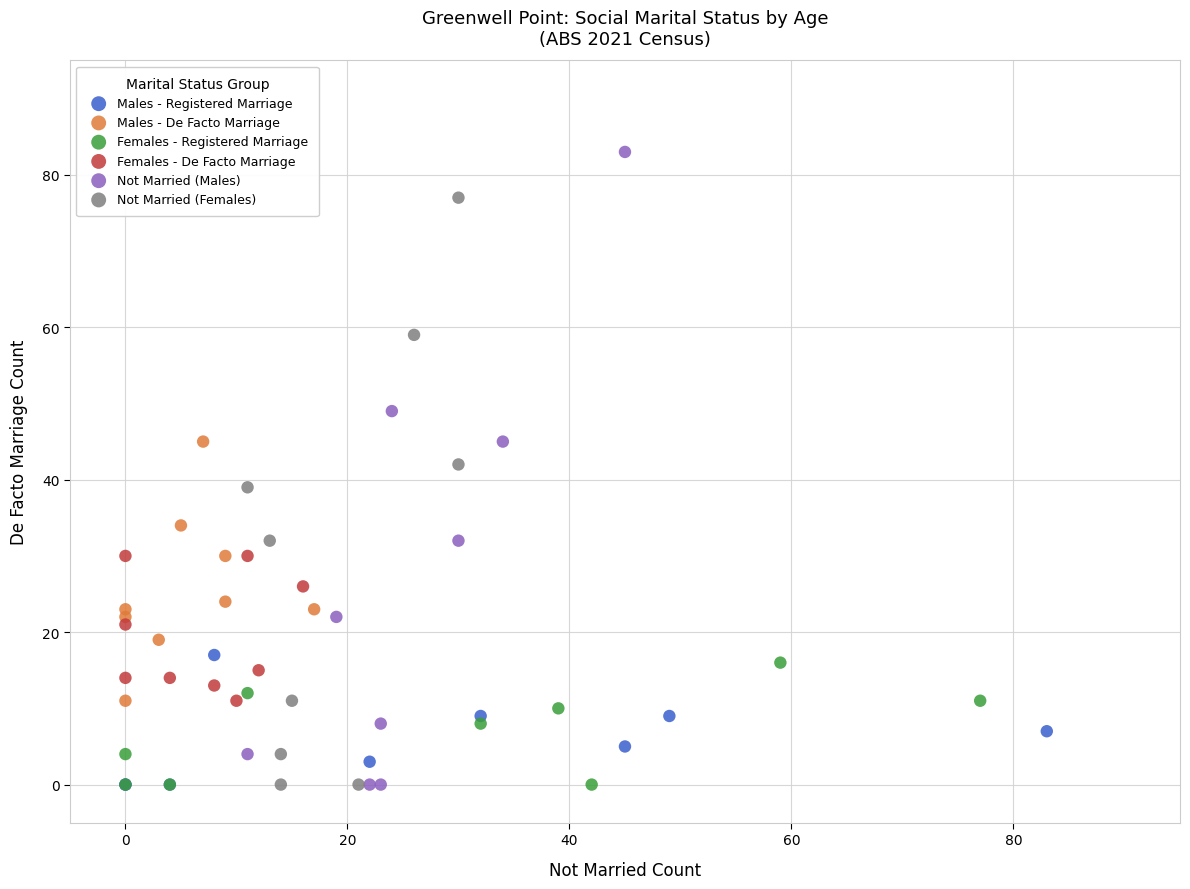

What are all the series names shown in the legend?

Males - Registered Marriage, Males - De Facto Marriage, Females - Registered Marriage, Females - De Facto Marriage, Not Married (Males), Not Married (Females)